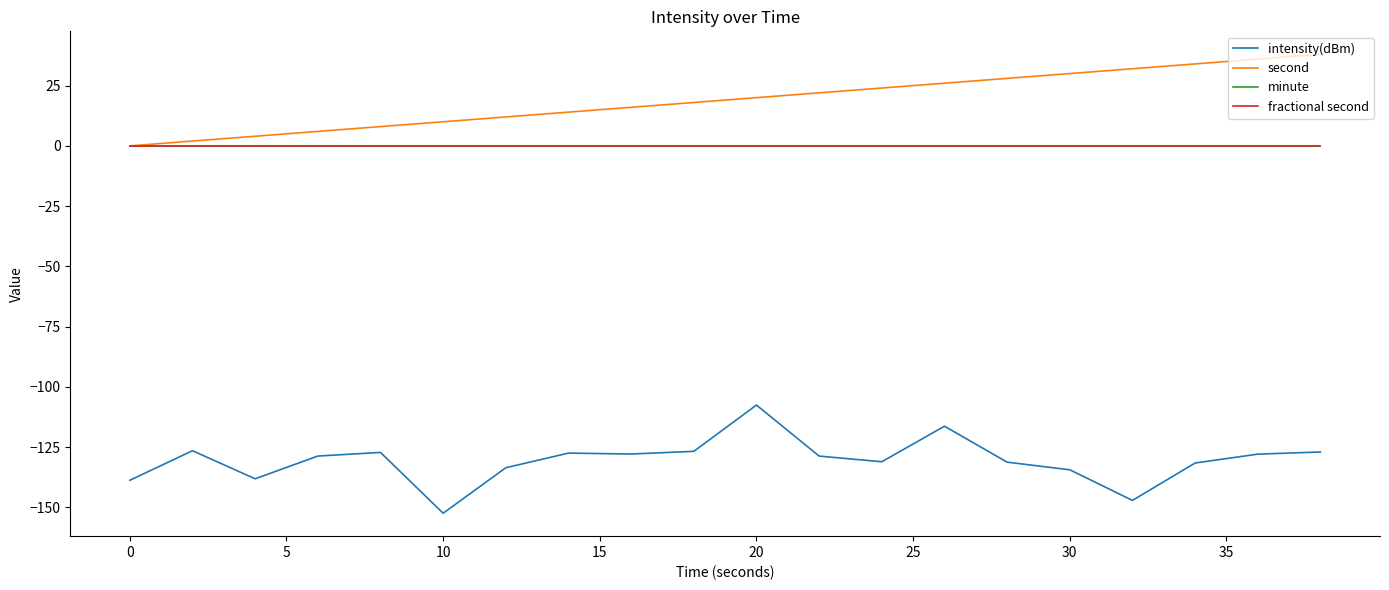

Does the chart display data point markers on the line(s)?

No